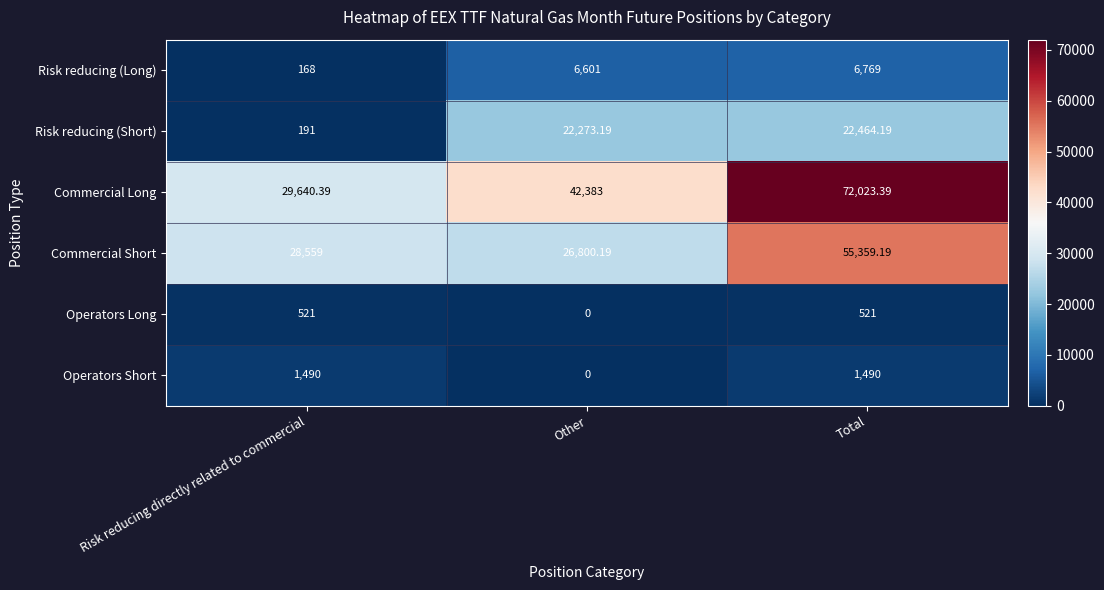

Rank the categories by Commercial Short value from lowest to highest.

Other, Risk reducing directly related to commercial, Total